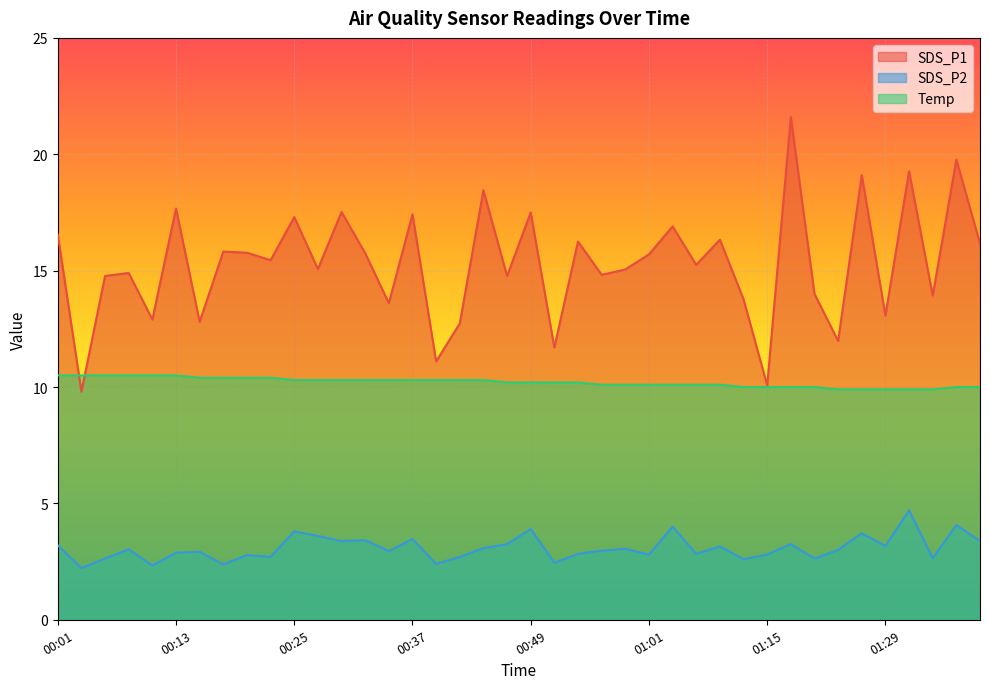

Which category has the highest value across all series?

01:18